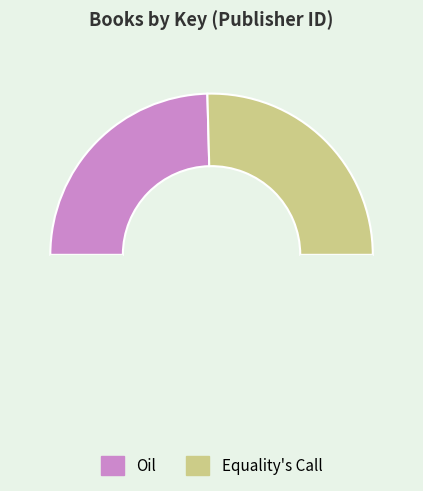

Which category has the biggest portion of the pie?

Equality's Call